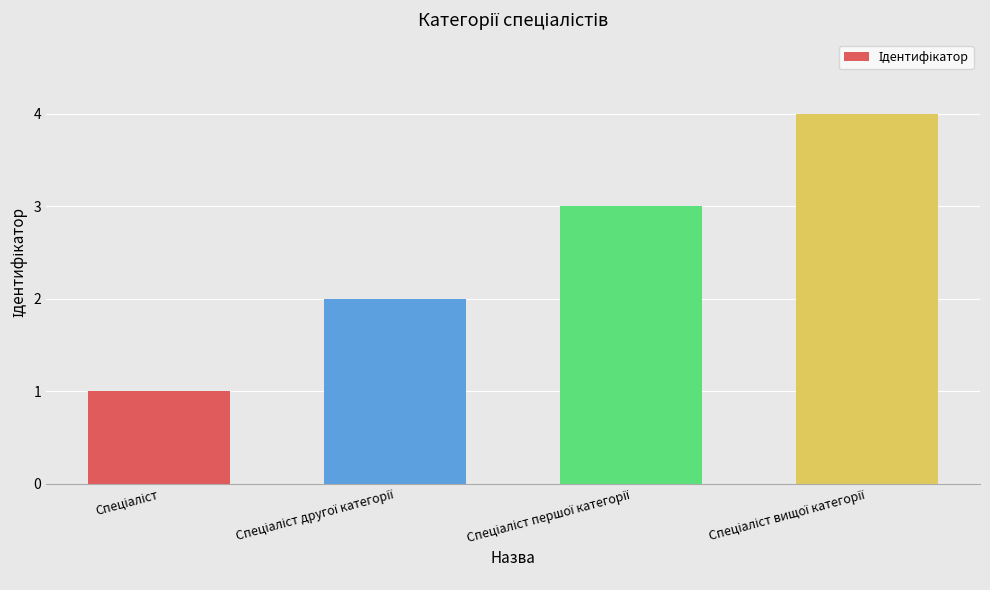

What is the greatest value displayed?

4